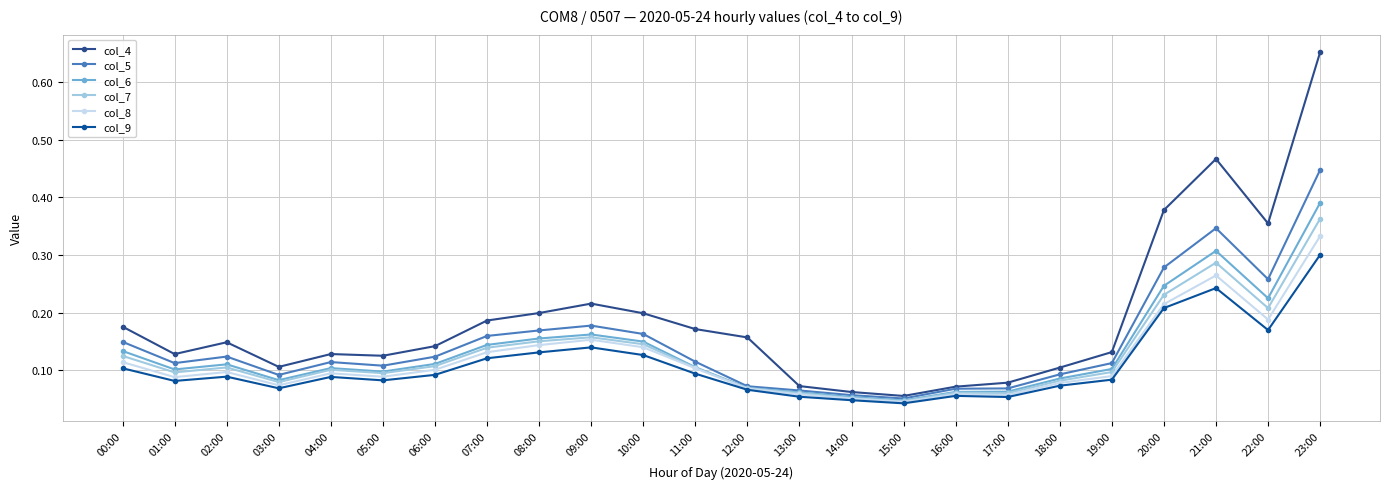

The col_6 series shows 0.1 at 15:00. True or false?

False